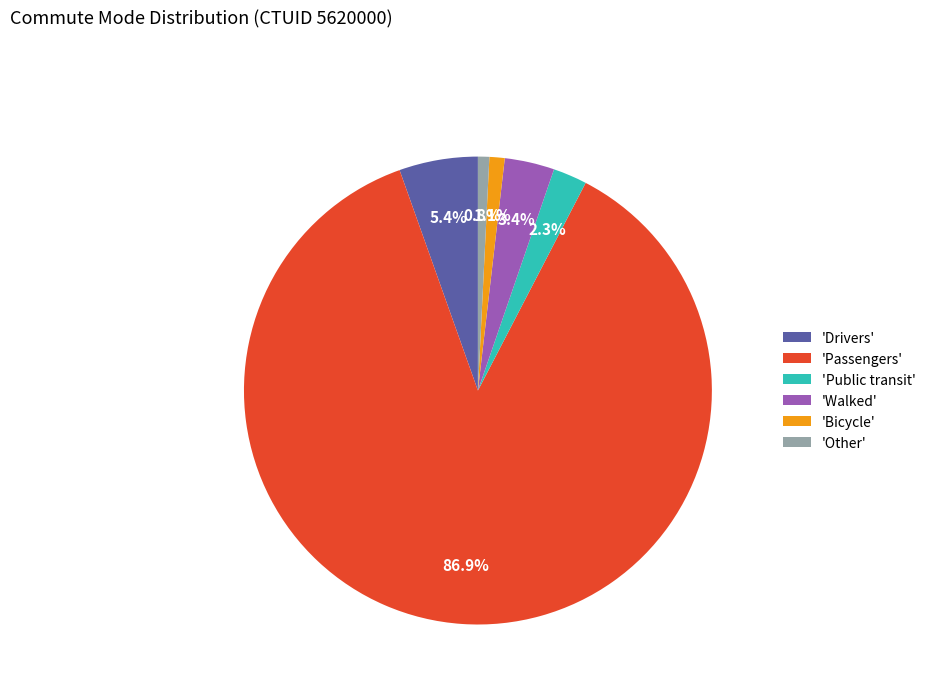

Combined, do 'Public transit' and 'Bicycle' account for over 50%?

No